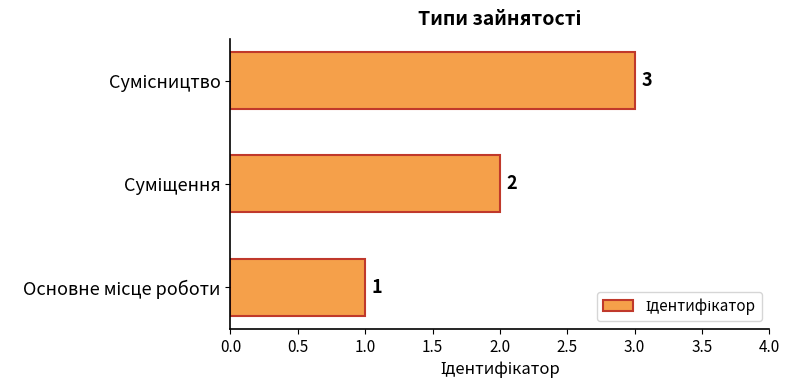

What is the difference between the maximum and minimum values?

2